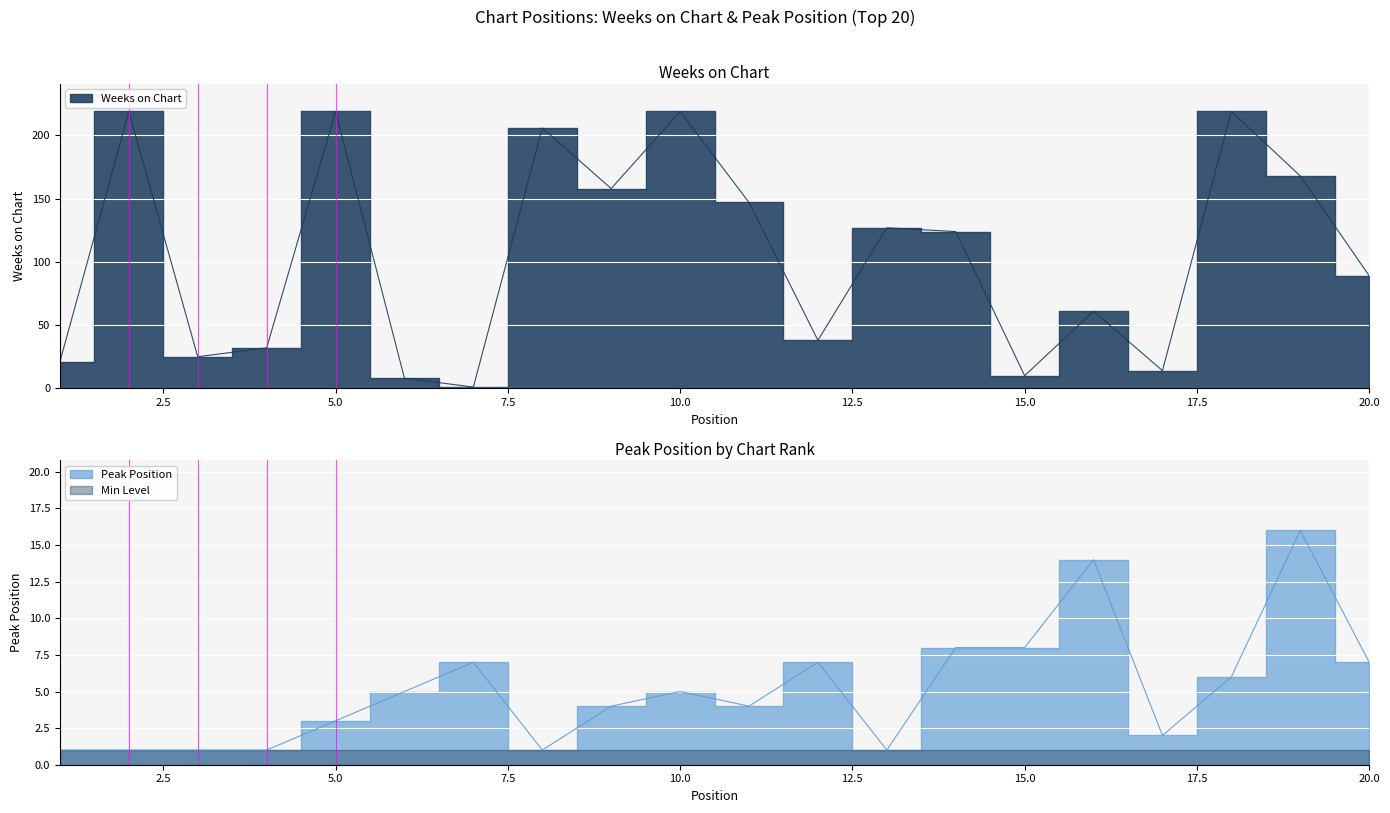

What is the lowest value of the Peak Position series?

1